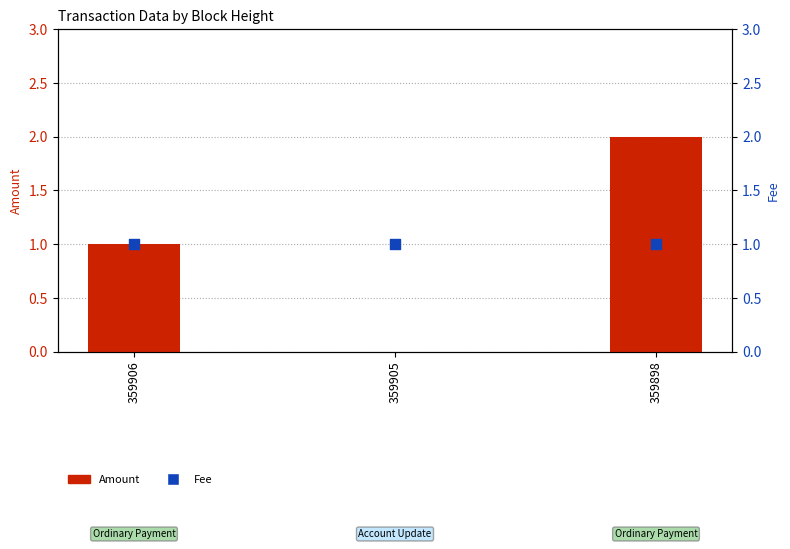

Which series reaches the minimum Y coordinate?

Amount